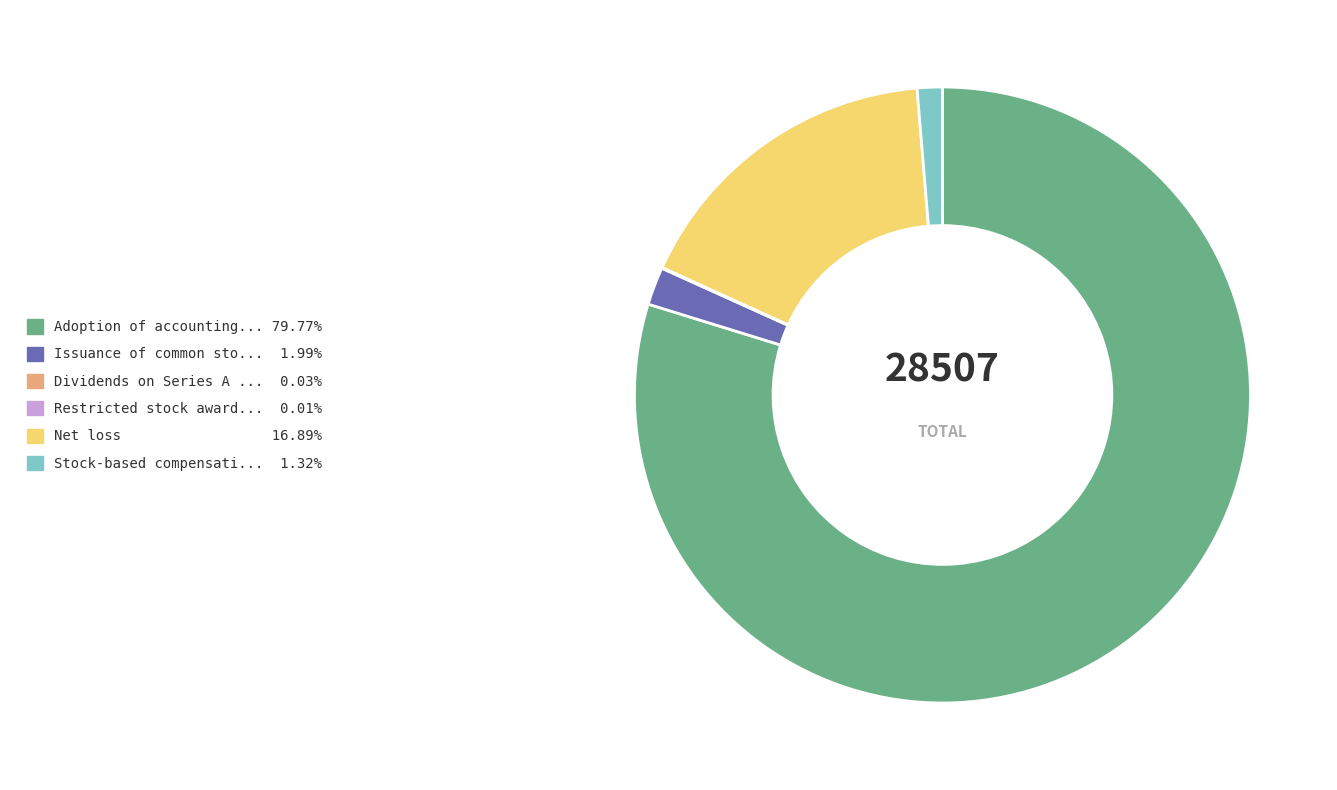

Is there any slice that represents more than half of the pie?

Yes